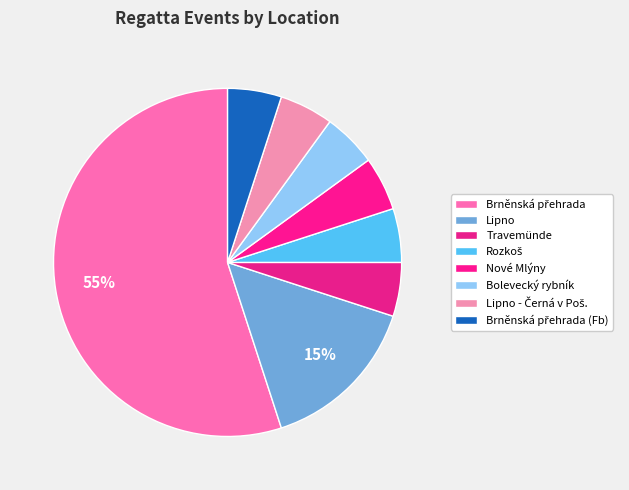

What percentage is the Lipno - Černá v Poš. slice, to the nearest percent?

5%